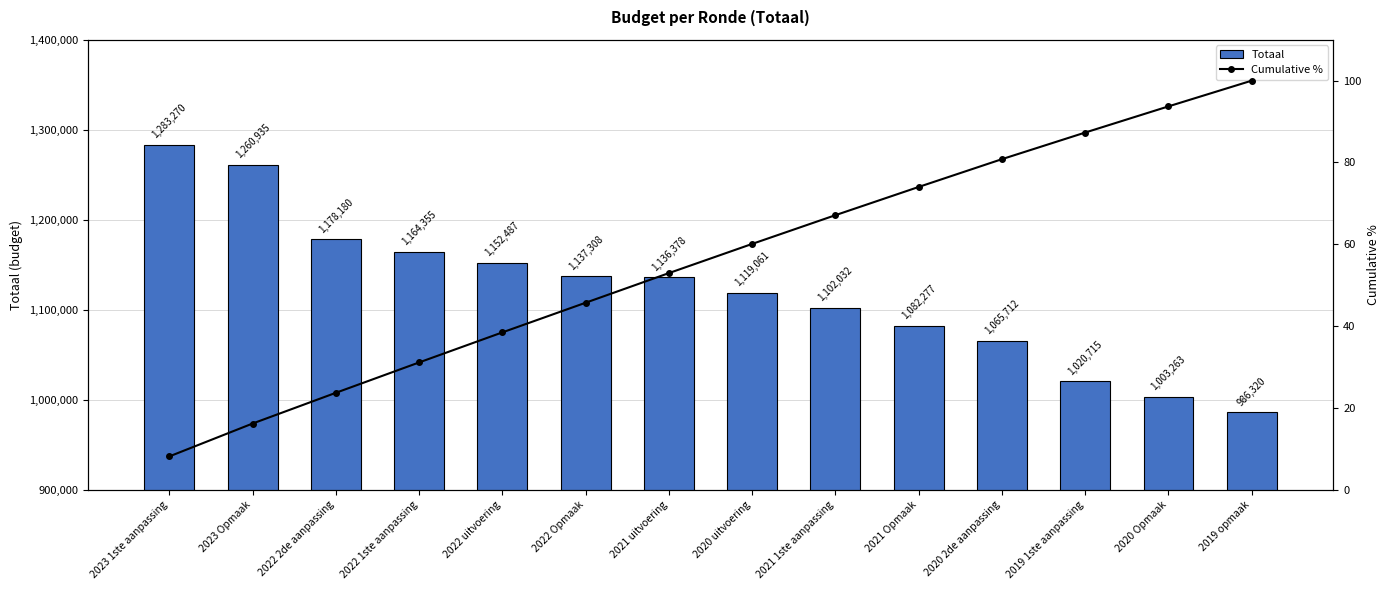

At how many categories does at least one series exceed 596548?

14